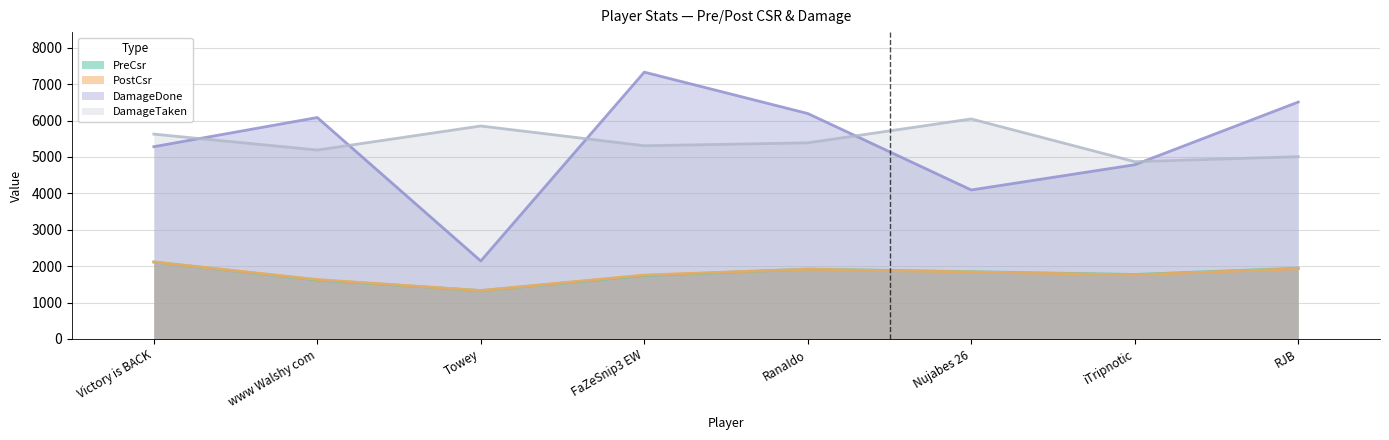

Which series has the largest range (max minus min)?

DamageDone